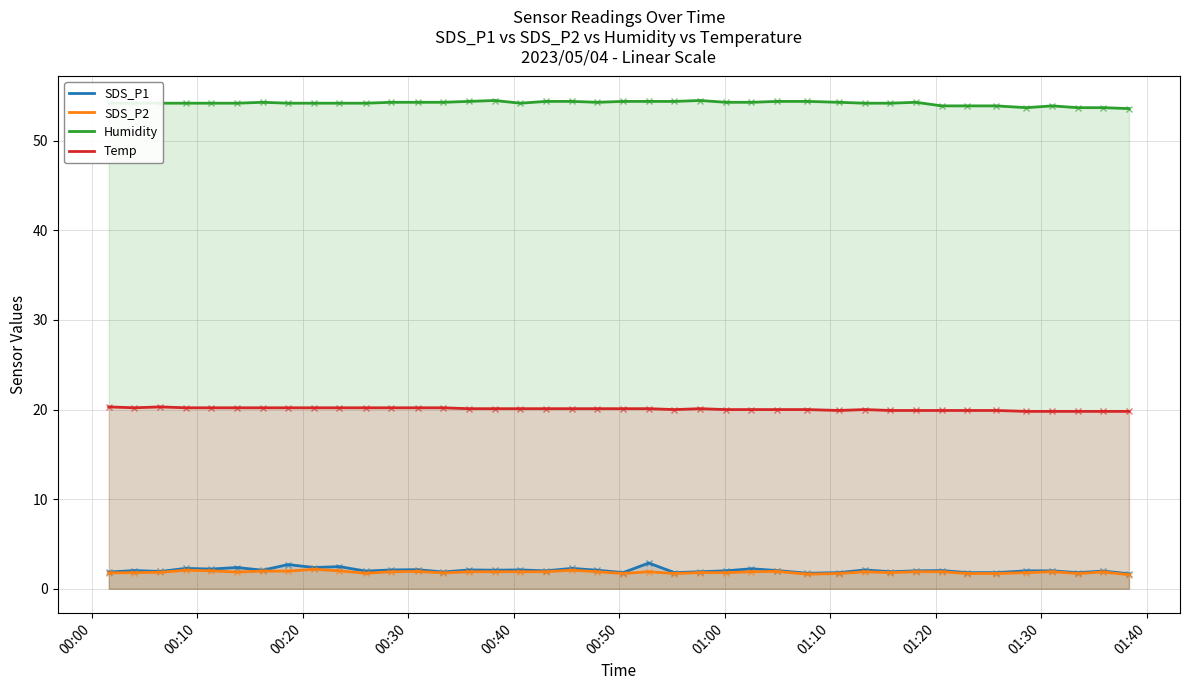

Count the Humidity values in the range 54 to 55.

32